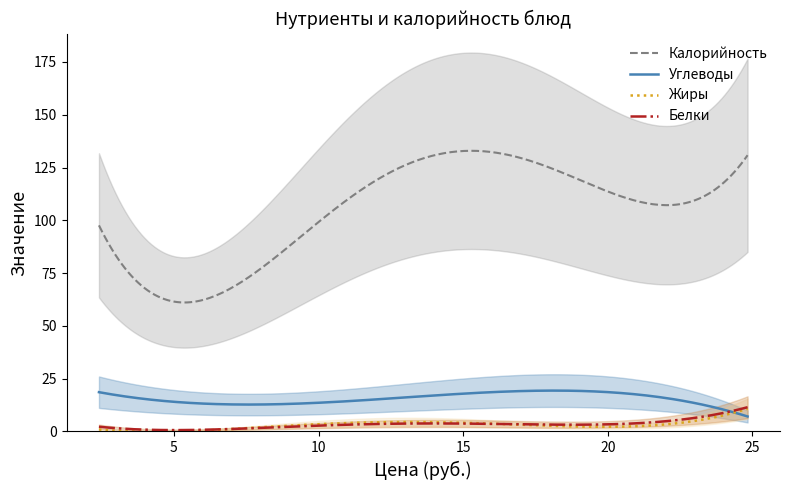

Which has a higher value, Жиры or Белки?

Жиры